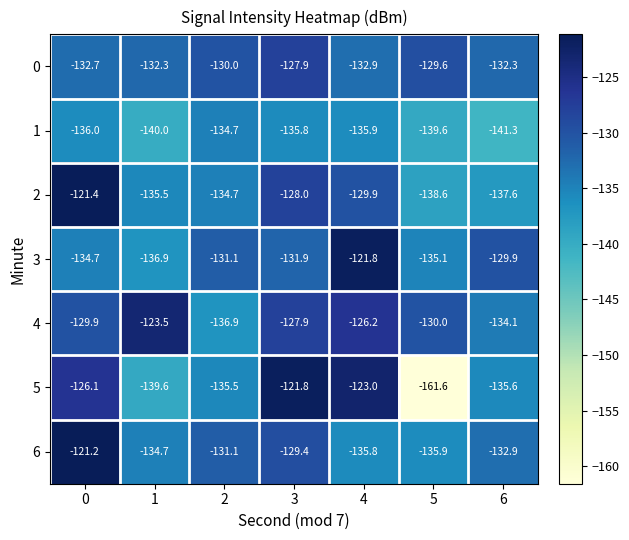

Is it true that 4 equals -130.0 at 5?

True